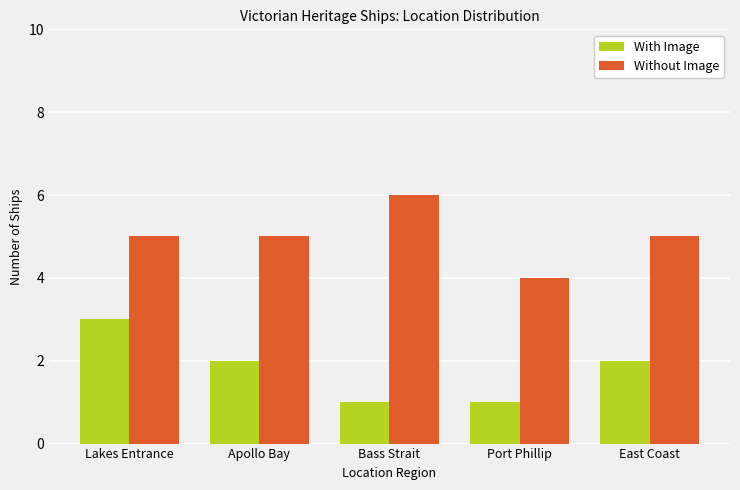

What is the average value of the Without Image series?

5